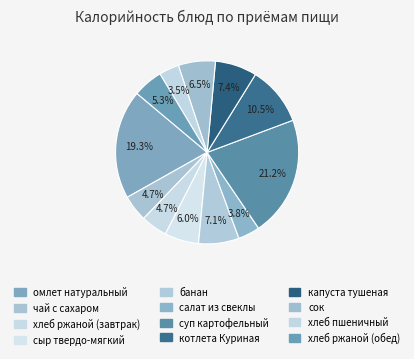

To the nearest percent, what is the combined percentage of хлеб пшеничный and капуста тушеная?

11%